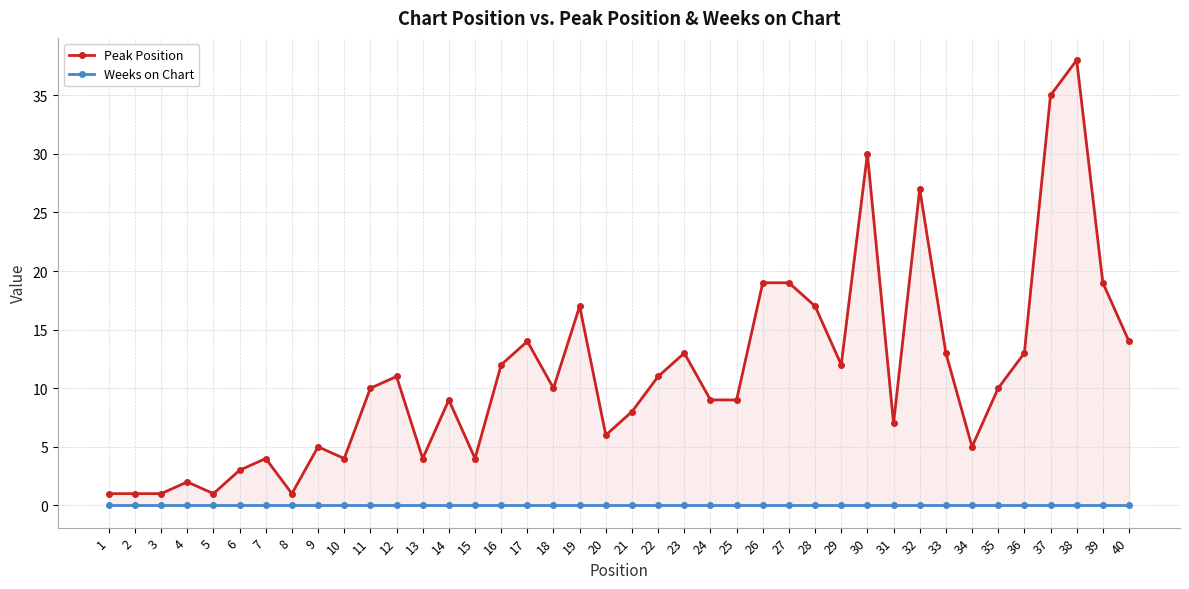

Which series has the largest range (max minus min)?

Peak Position